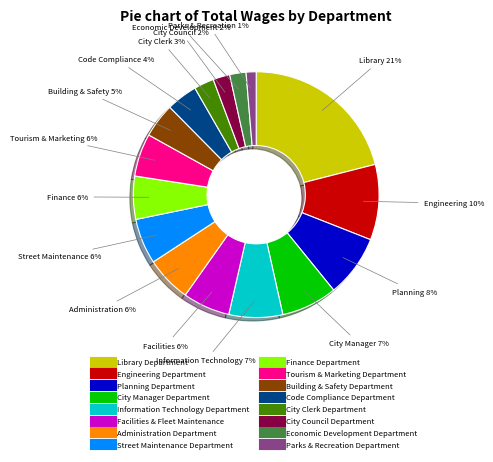

Is the sum of Tourism & Marketing Department and Parks & Recreation Department greater than half?

No